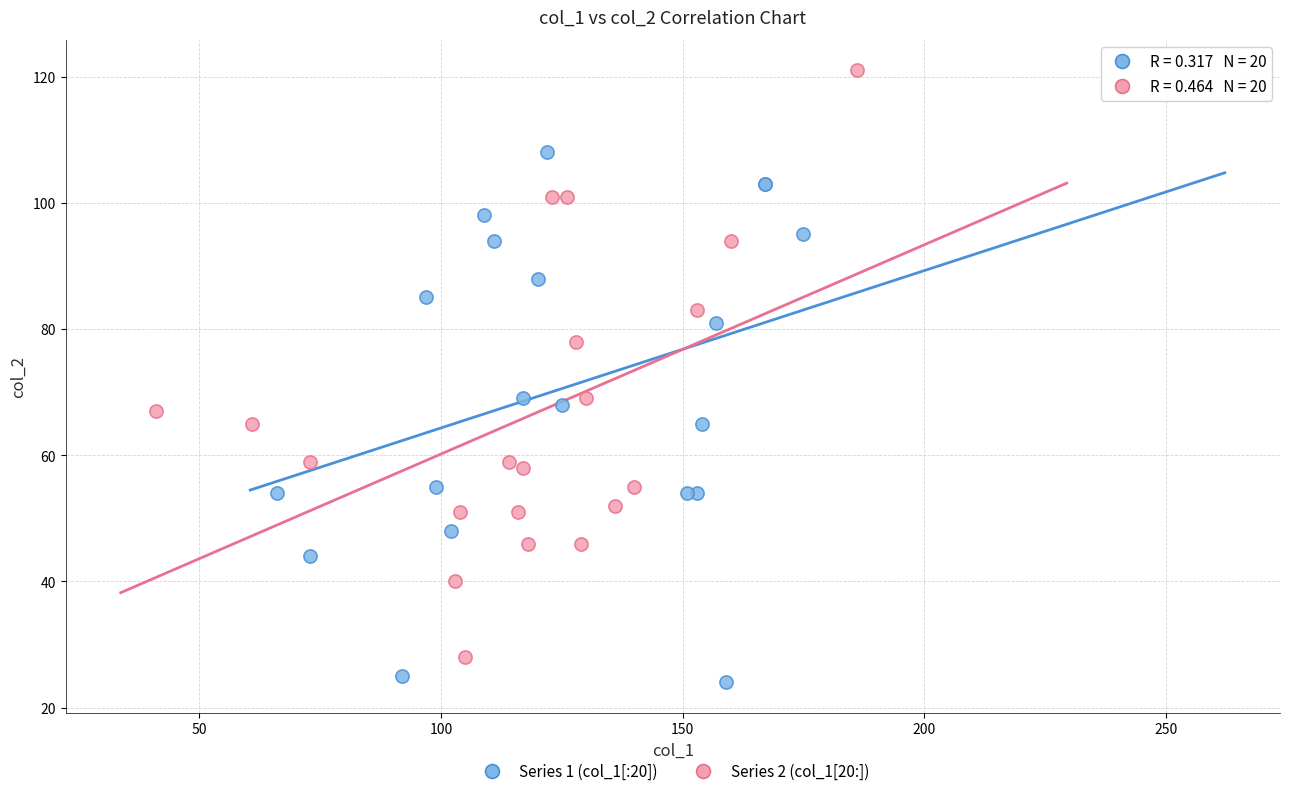

Which series reaches the maximum Y coordinate?

Series 2 (col_1[20:])